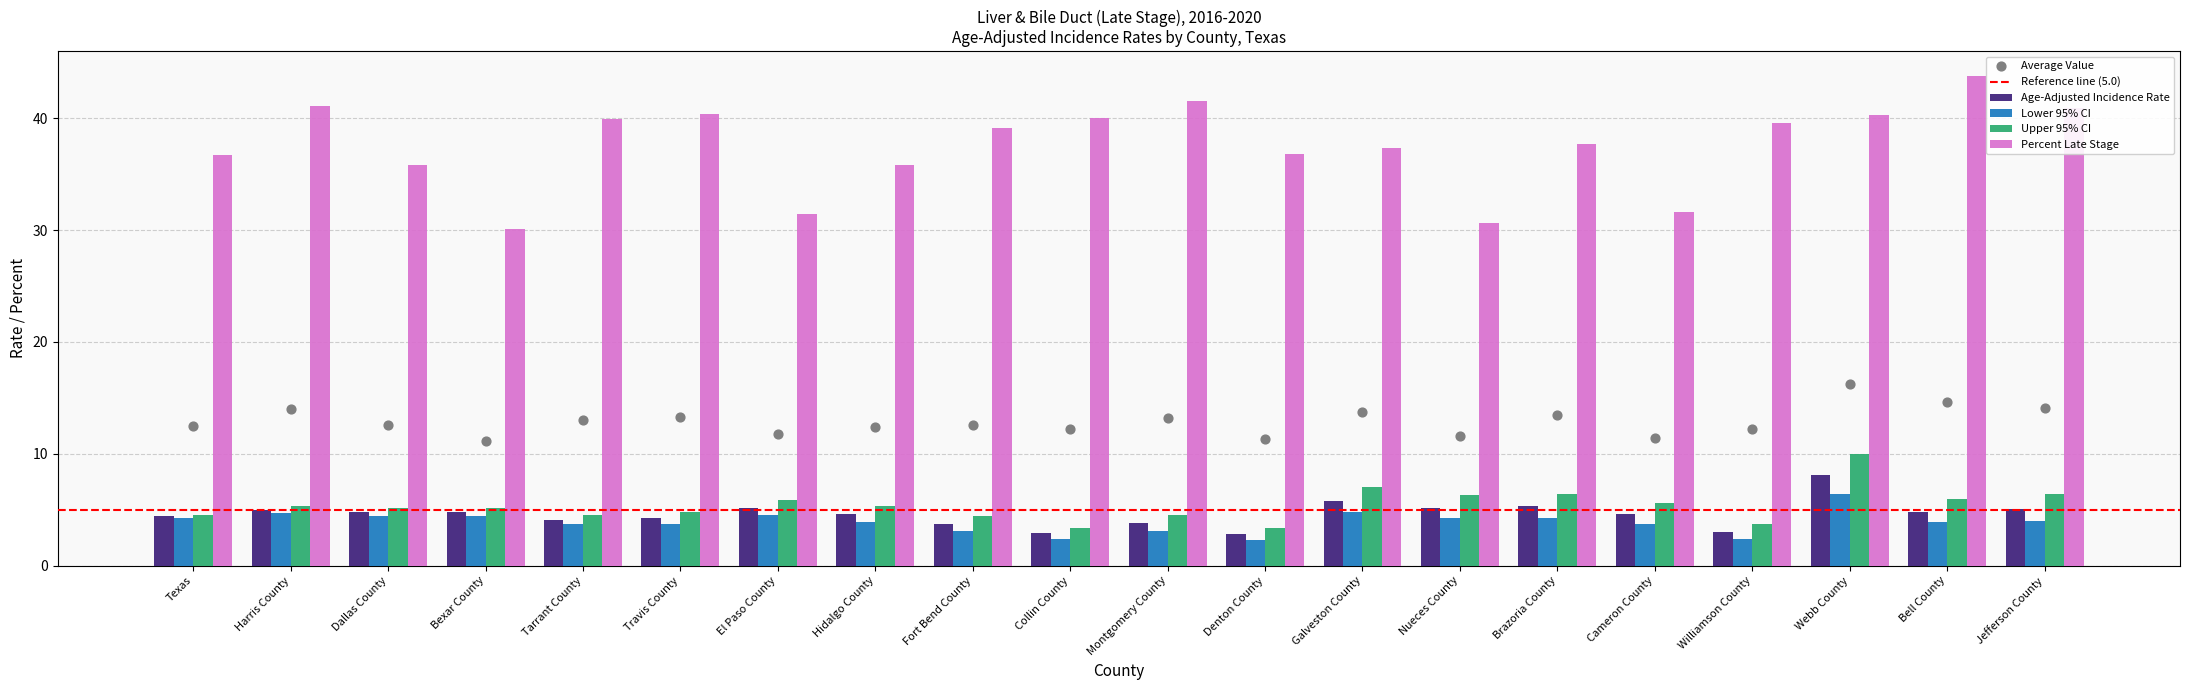

At which category is the sum across all series the highest?

Webb County